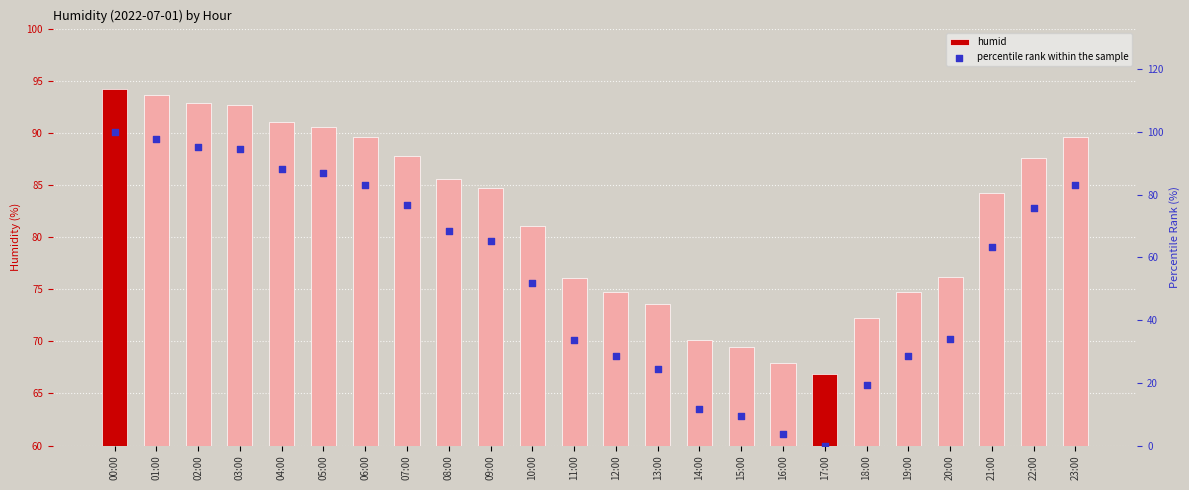

Which series has the largest Y range (max minus min)?

percentile rank within the sample